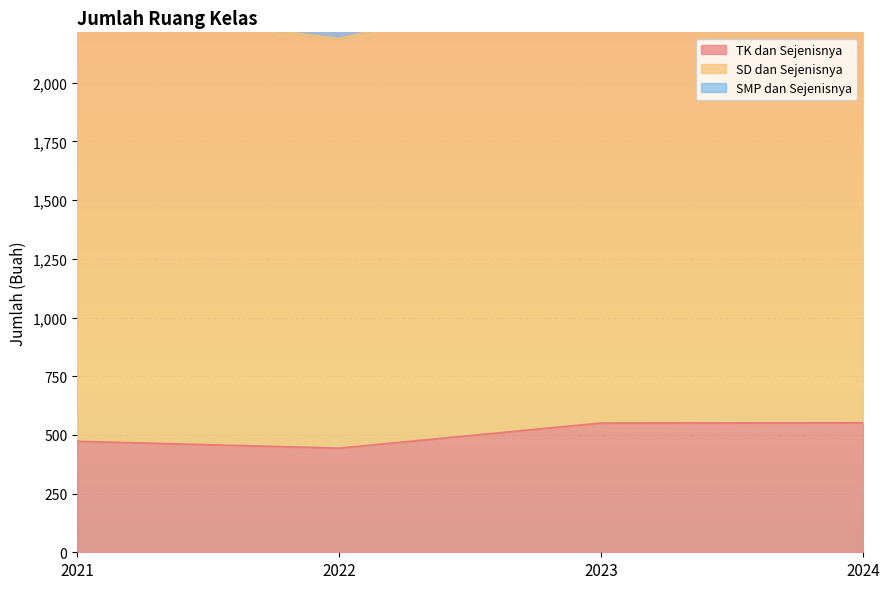

Where does the SD dan Sejenisnya series first go above 3111?

2024